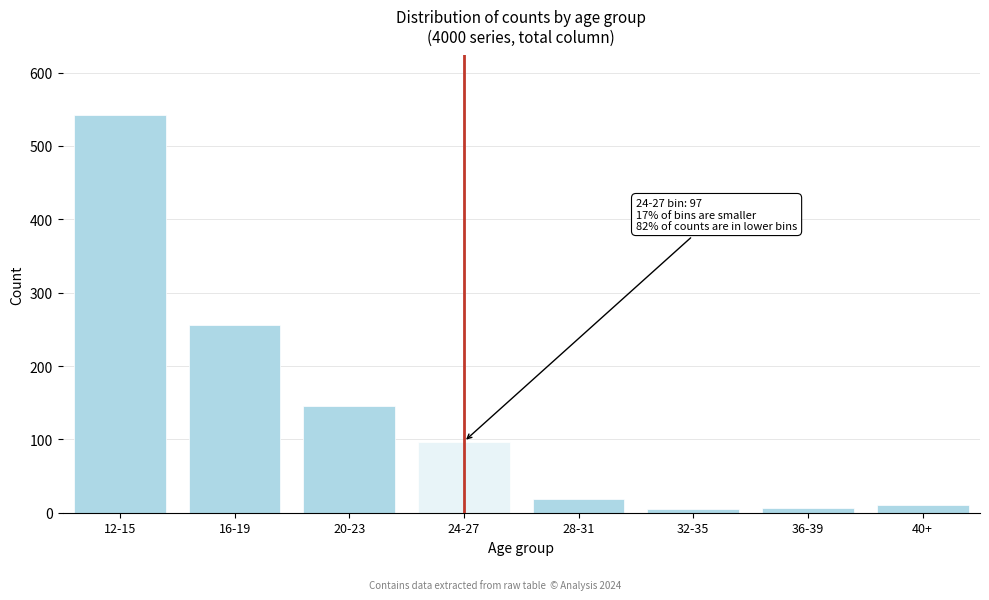

Between 24-27 and 12-15, which is larger?

12-15